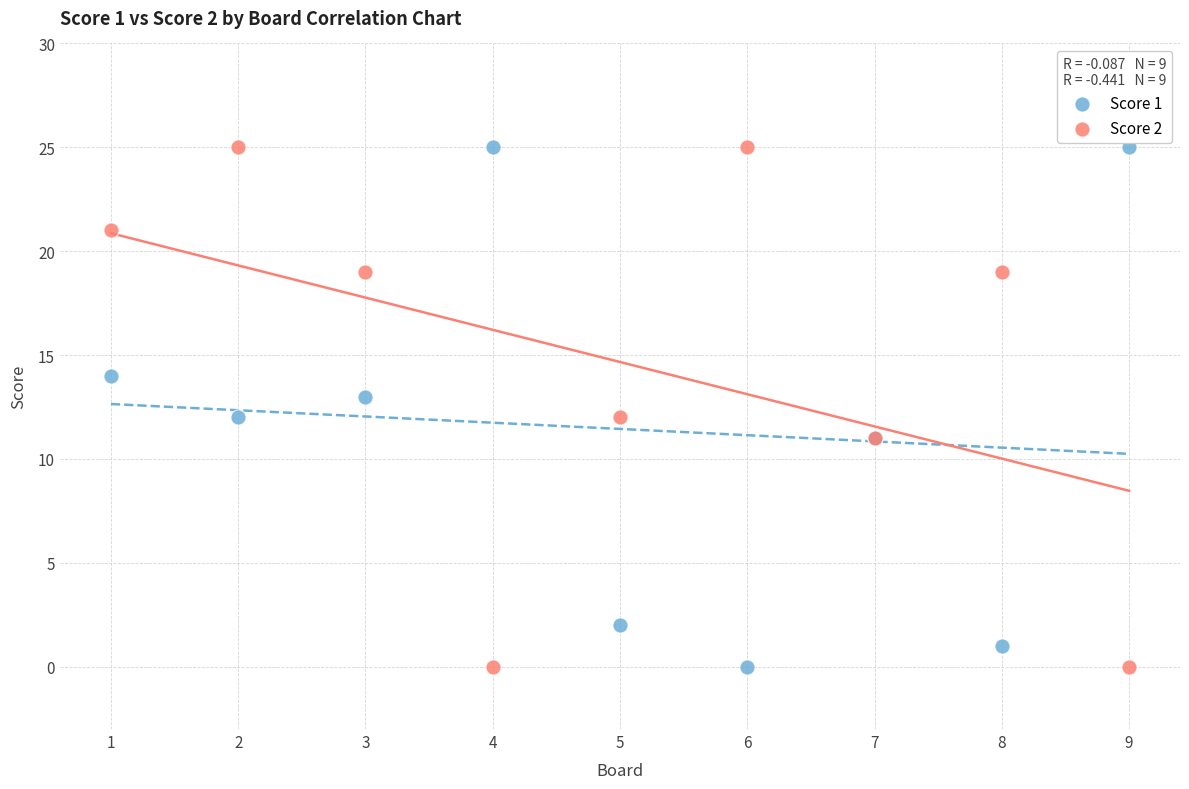

What is the X range (max minus min) for the scatter plot?

8